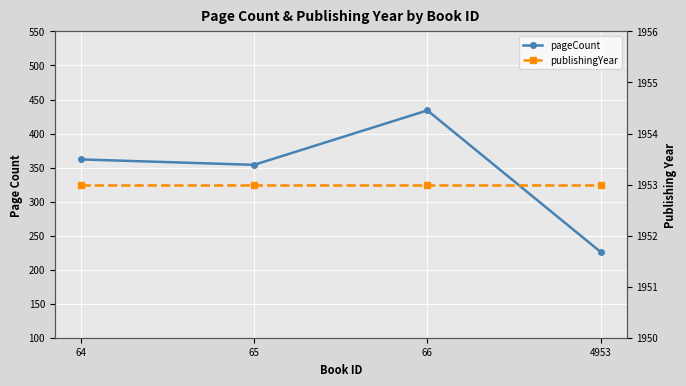

True or false: pageCount and publishingYear intersect in this chart.

False